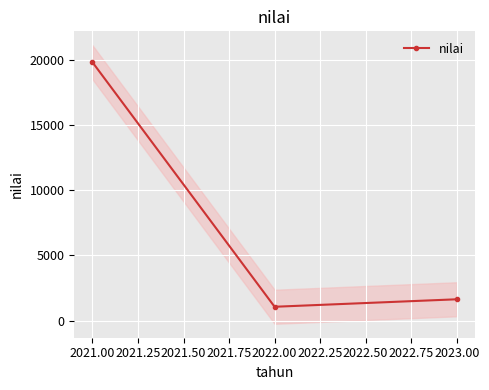

What is the sum of all values?

22505.7